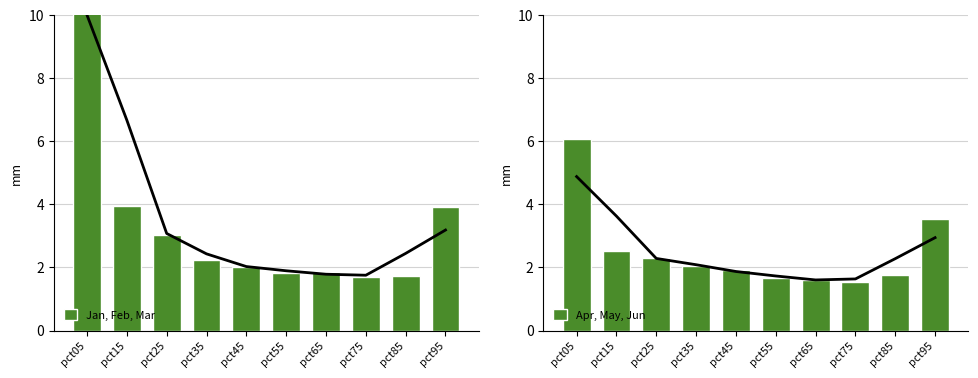

Reading left to right, what are all the values shown in this chart?

Jan, Feb, Mar: pct05=13.0	pct15=4.0	pct25=3.0	pct35=2.2	pct45=2.0	pct55=1.8	pct65=1.8	pct75=1.7	pct85=1.7	pct95=3.9
Apr, May, Jun: pct05=6.1	pct15=2.5	pct25=2.3	pct35=2.0	pct45=1.9	pct55=1.7	pct65=1.6	pct75=1.5	pct85=1.8	pct95=3.5